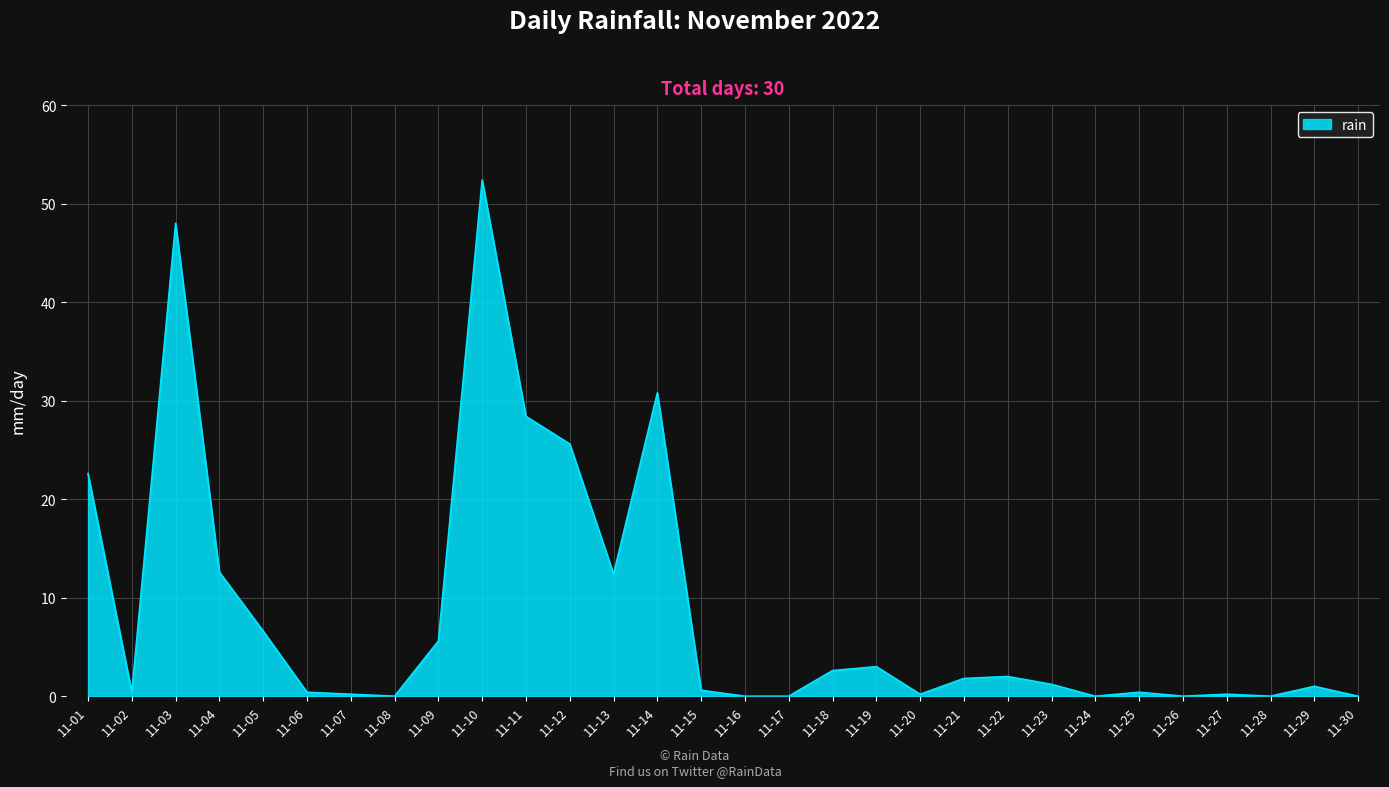

The value at 11-26 is 0.0. True or false?

True